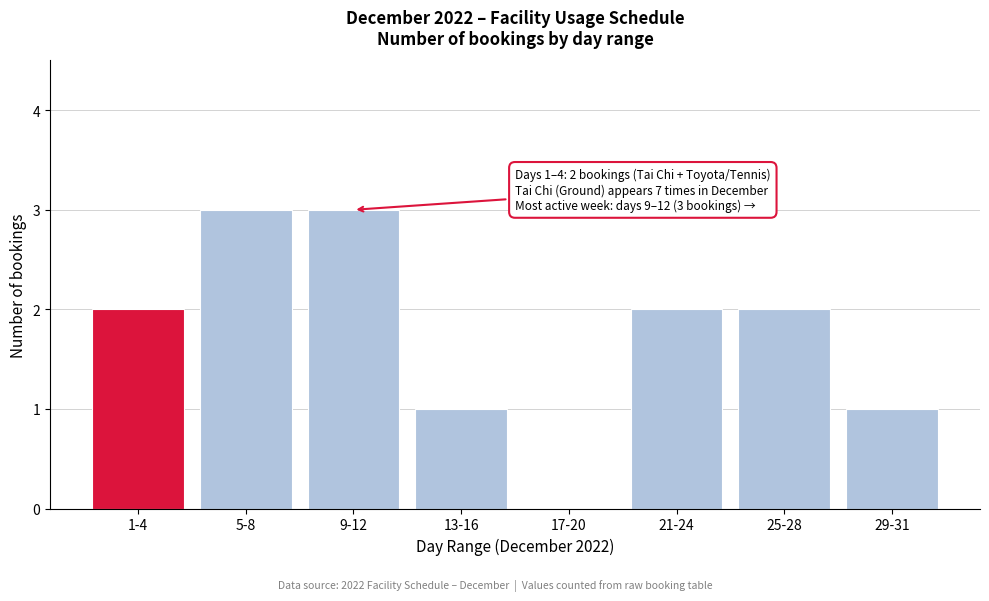

Reading left to right, transcribe all the data shown in this chart.

1-4=2	5-8=3	9-12=3	13-16=1	17-20=0	21-24=2	25-28=2	29-31=1